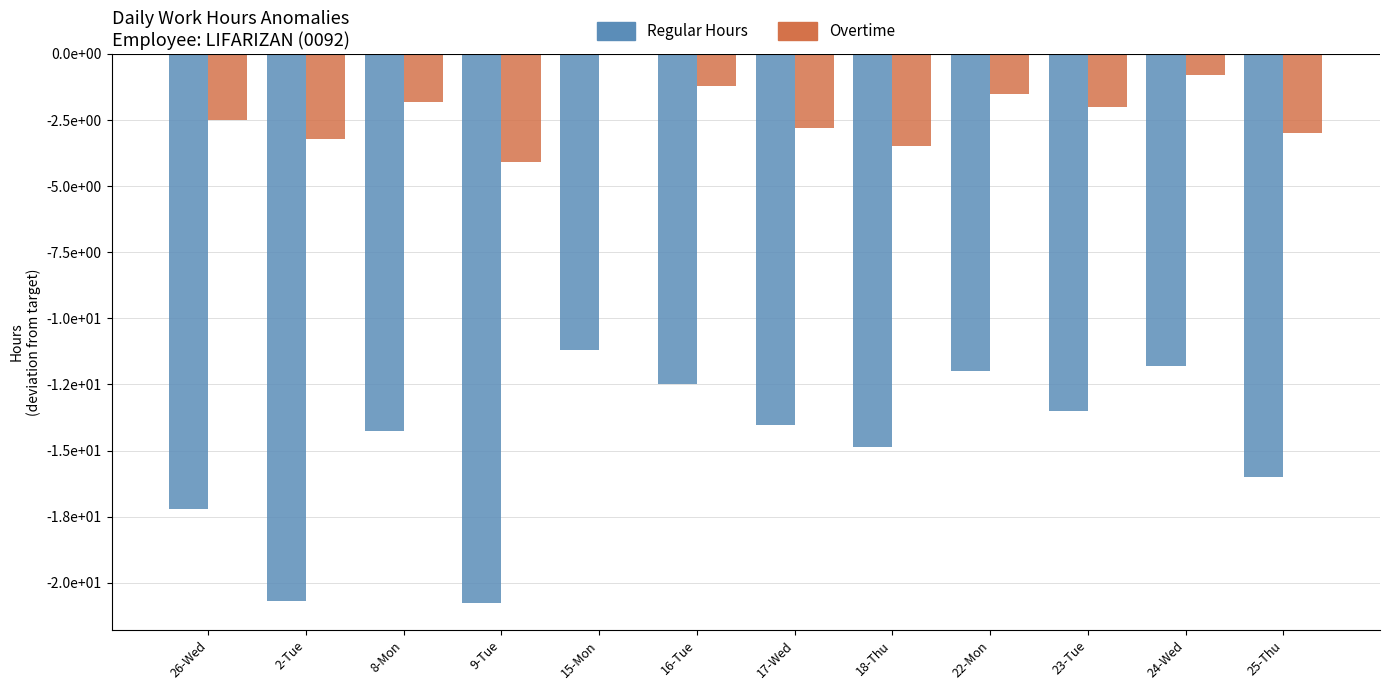

Which series changed the most between 2-Tue and 18-Thu?

Regular Hours